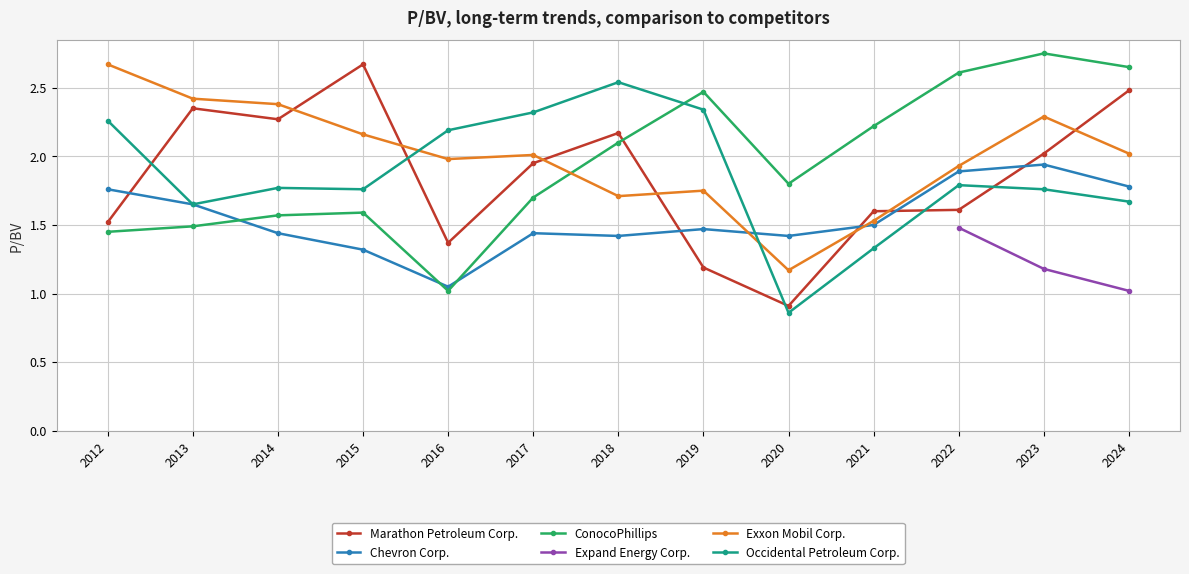

The Occidental Petroleum Corp. series shows 1.0 at 2024. True or false?

False